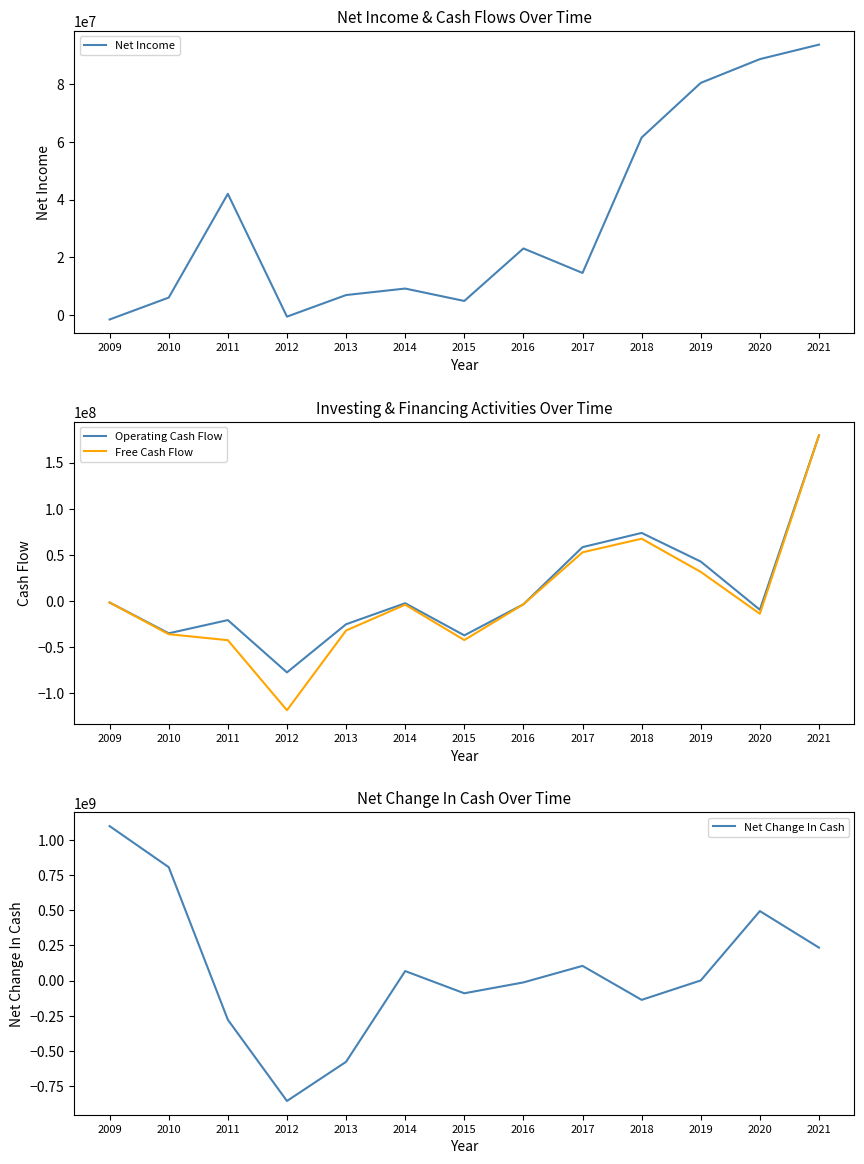

Is it true that Free Cash Flow equals -5277237 at 2016?

False